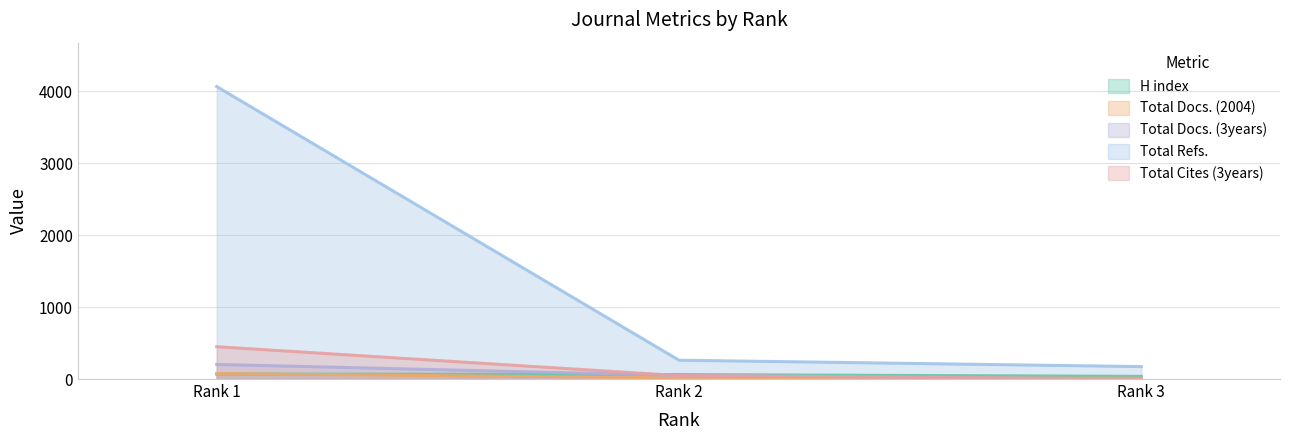

At how many categories does at least one series exceed 2616?

1